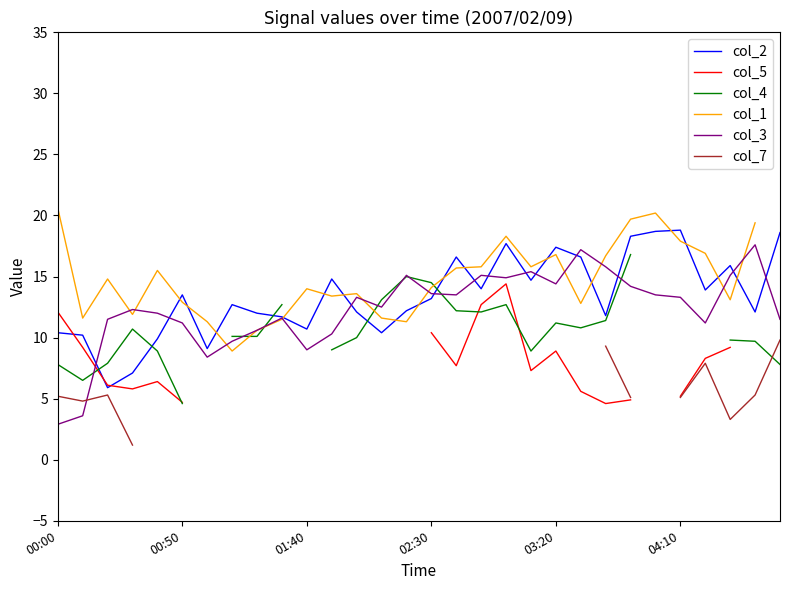

What position from the right is 16?

14